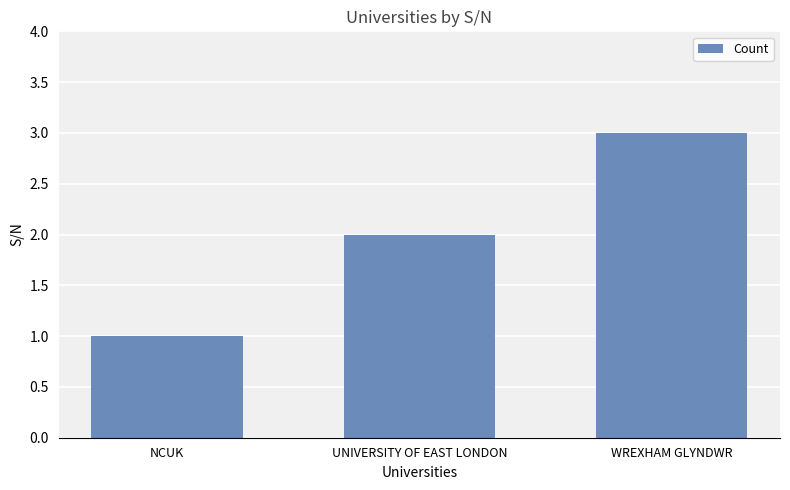

What is the greatest value displayed?

3